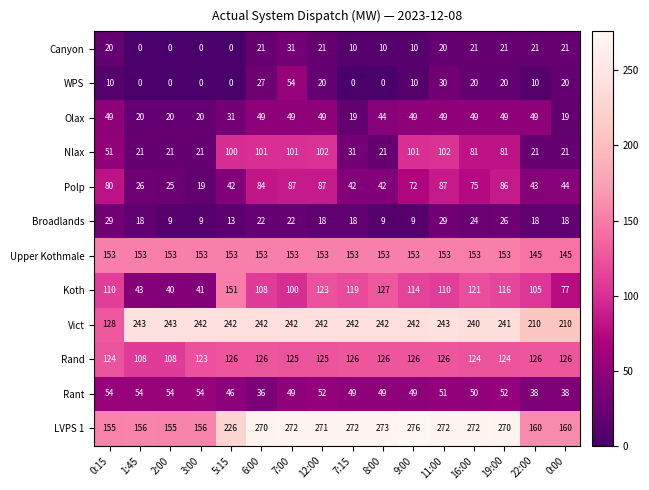

What is the total value across all series at 5:15?

1130